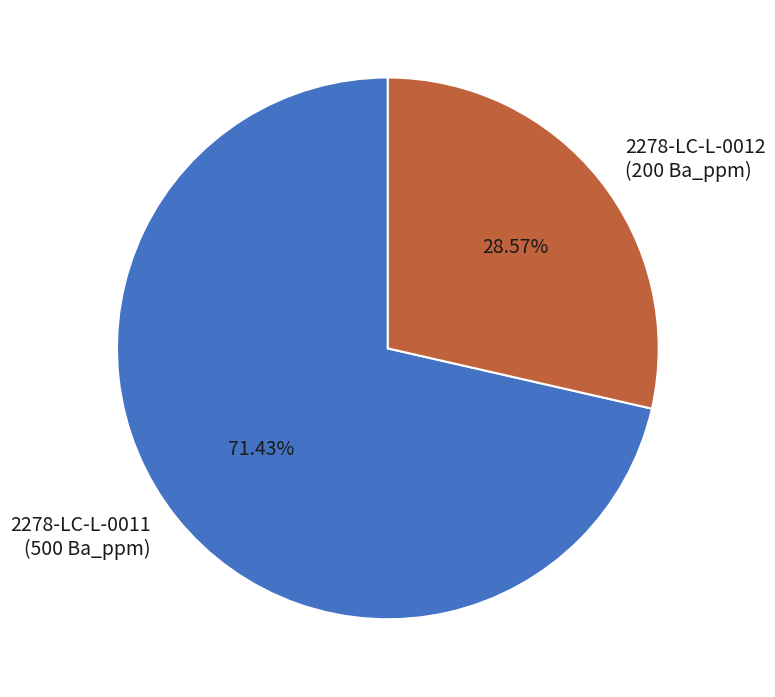

Does any single category account for the majority?

Yes